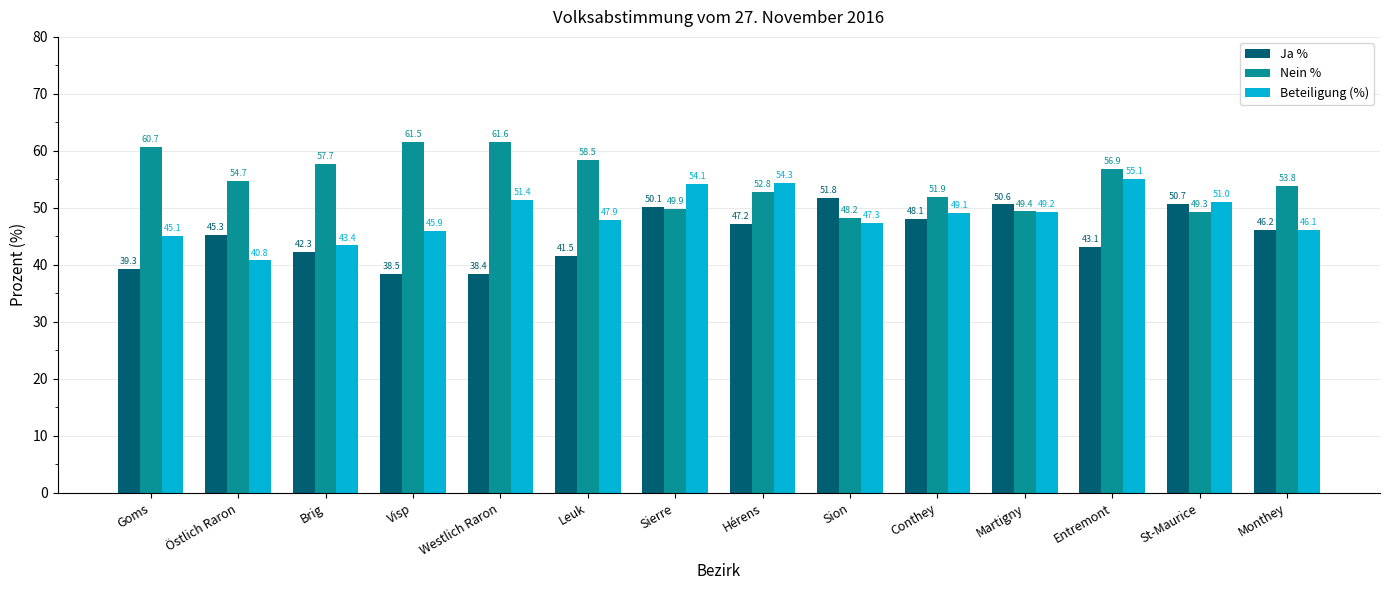

List the series in order of their overall mean, highest first.

Nein %, Beteiligung (%), Ja %